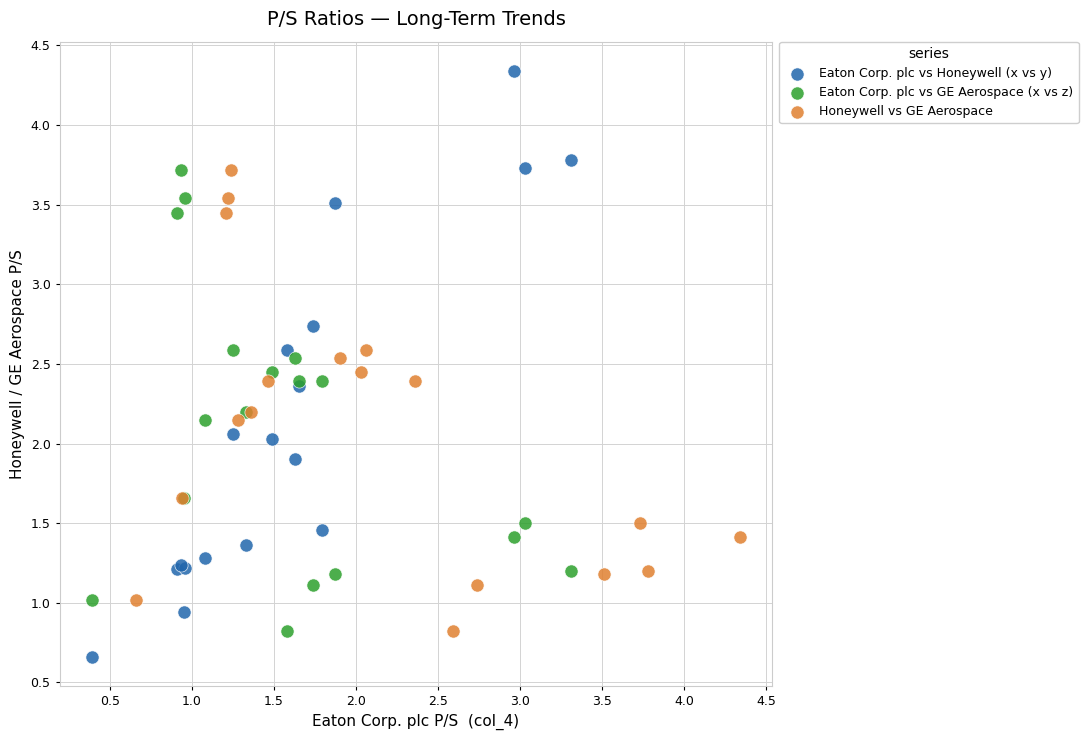

What are all the series names shown in the legend?

Eaton Corp. plc vs Honeywell (x vs y), Eaton Corp. plc vs GE Aerospace (x vs z), Honeywell vs GE Aerospace